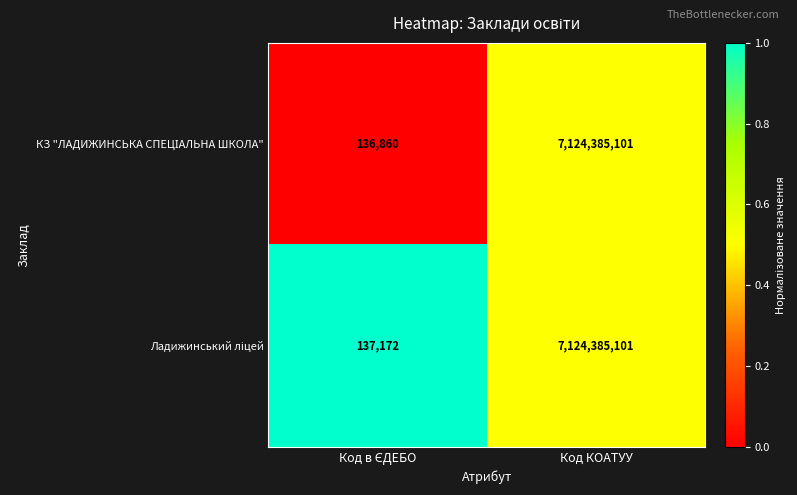

At which category is the sum across all series the highest?

Код КОАТУУ